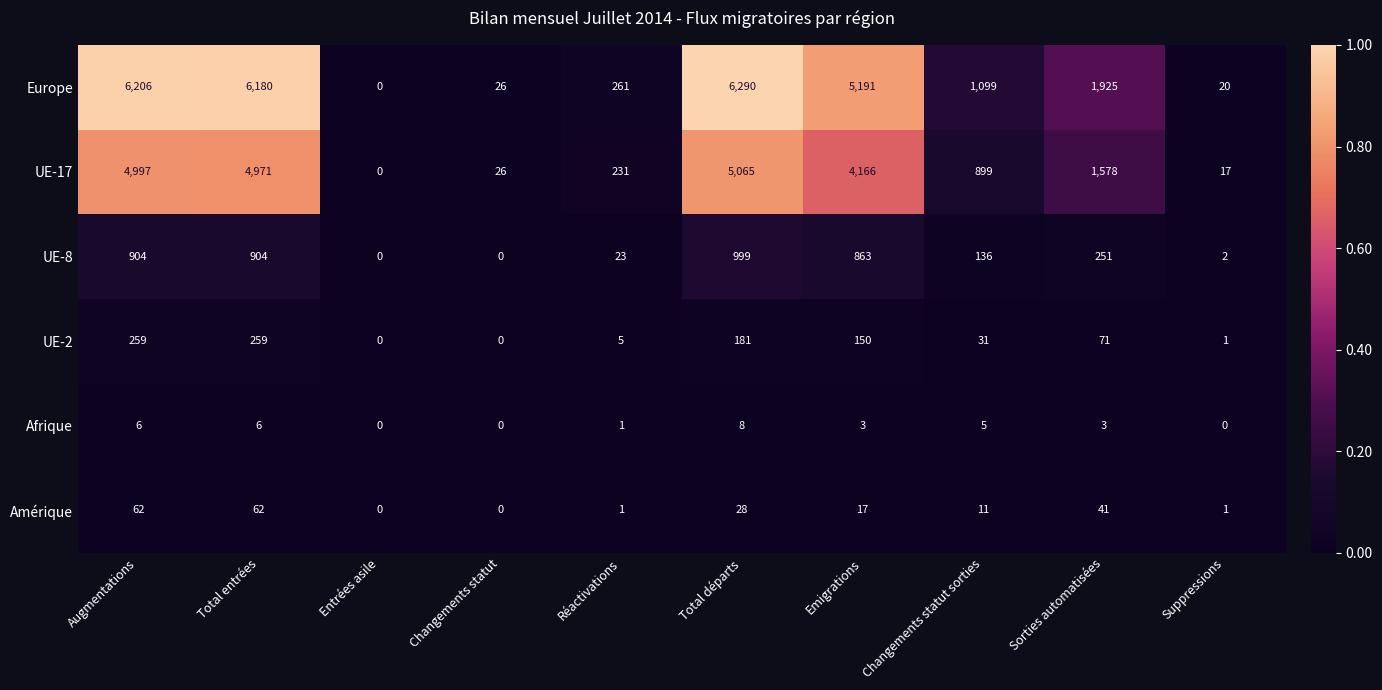

The value of UE-2 at Augmentations is 259. True or false?

True